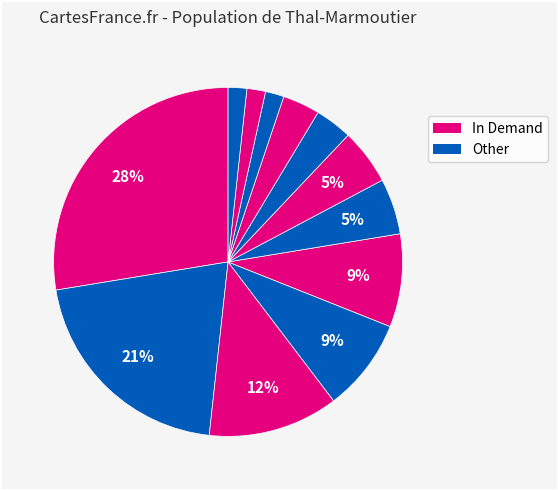

How many segments does this pie chart have?

12